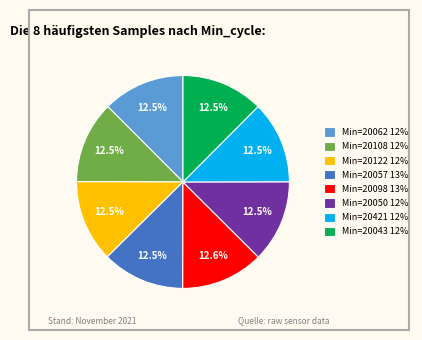

Approximately how many times larger is the value at Min=20108 12% compared to Min=20421 12%?

1.0